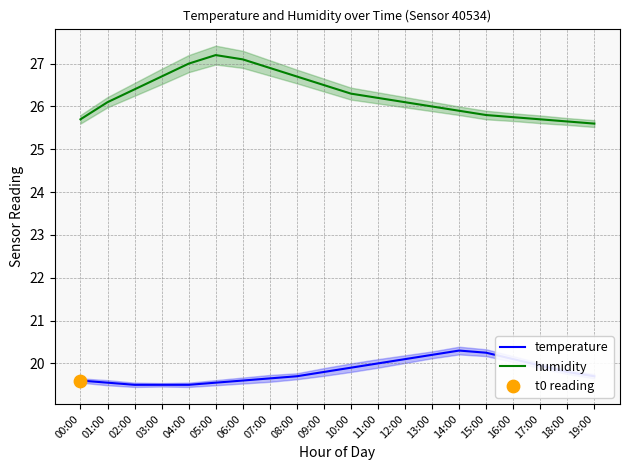

At how many categories does at least one series exceed 22?

20